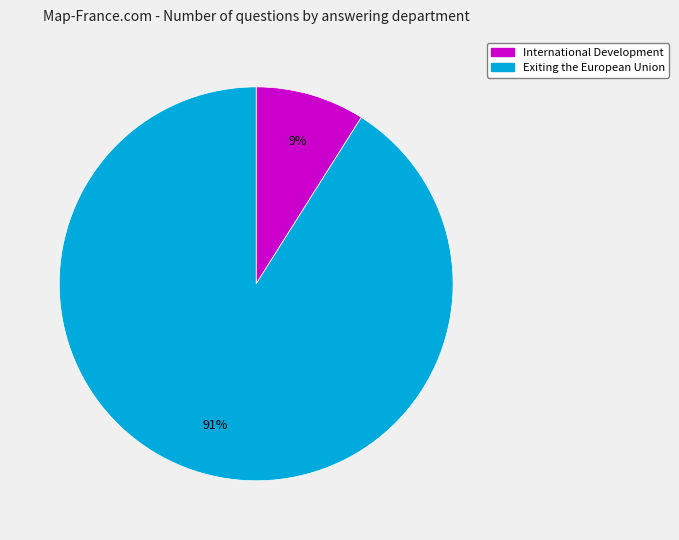

Which category has the biggest portion of the pie?

Exiting the European Union